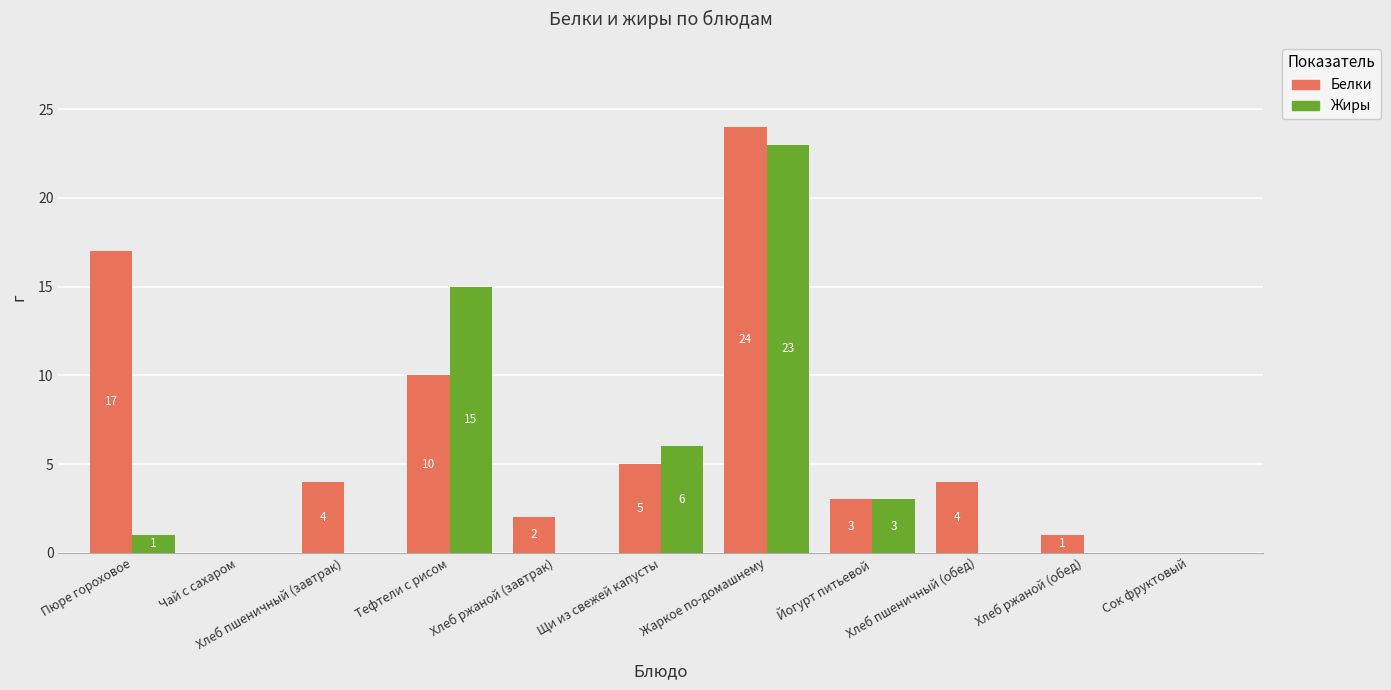

The value of Жиры at Тефтели с рисом is 15. True or false?

True